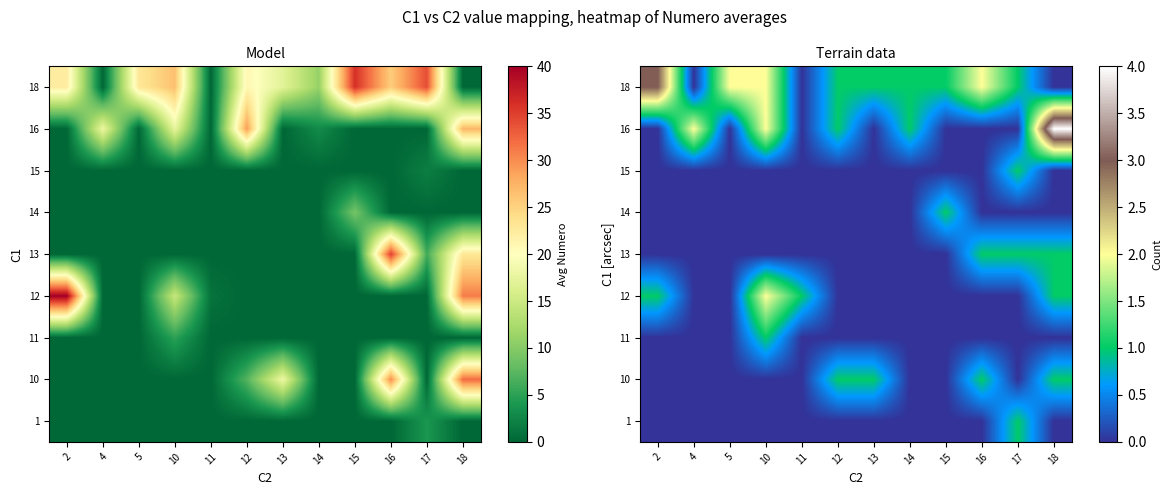

At how many categories does at least one series exceed 1?

6